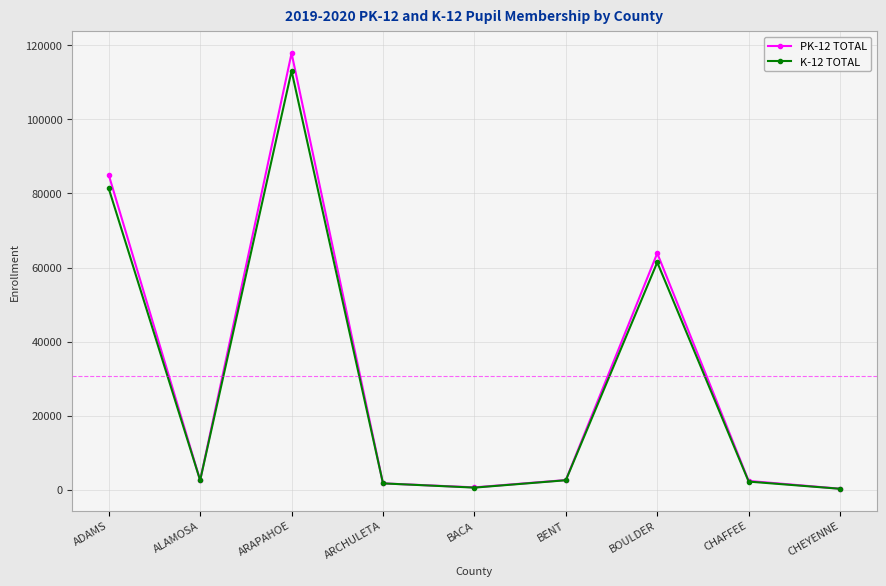

Which series has the widest spread of values?

PK-12 TOTAL